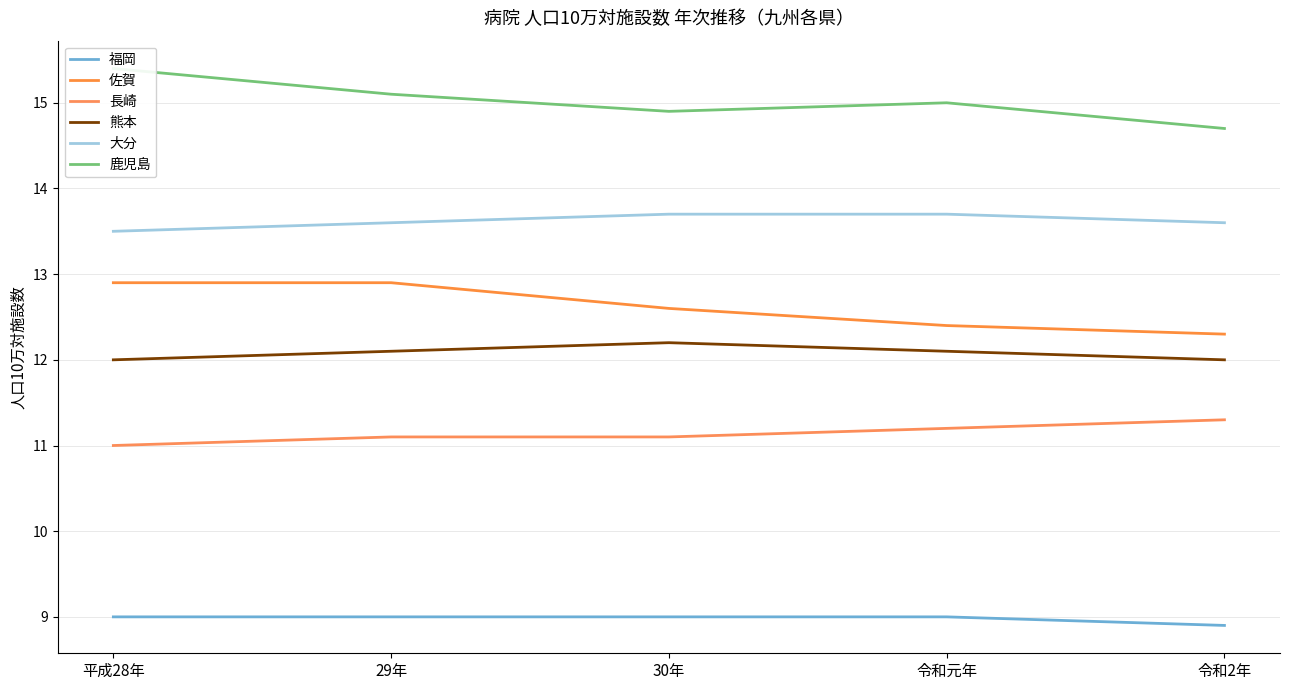

How many lines are shown in the chart?

6